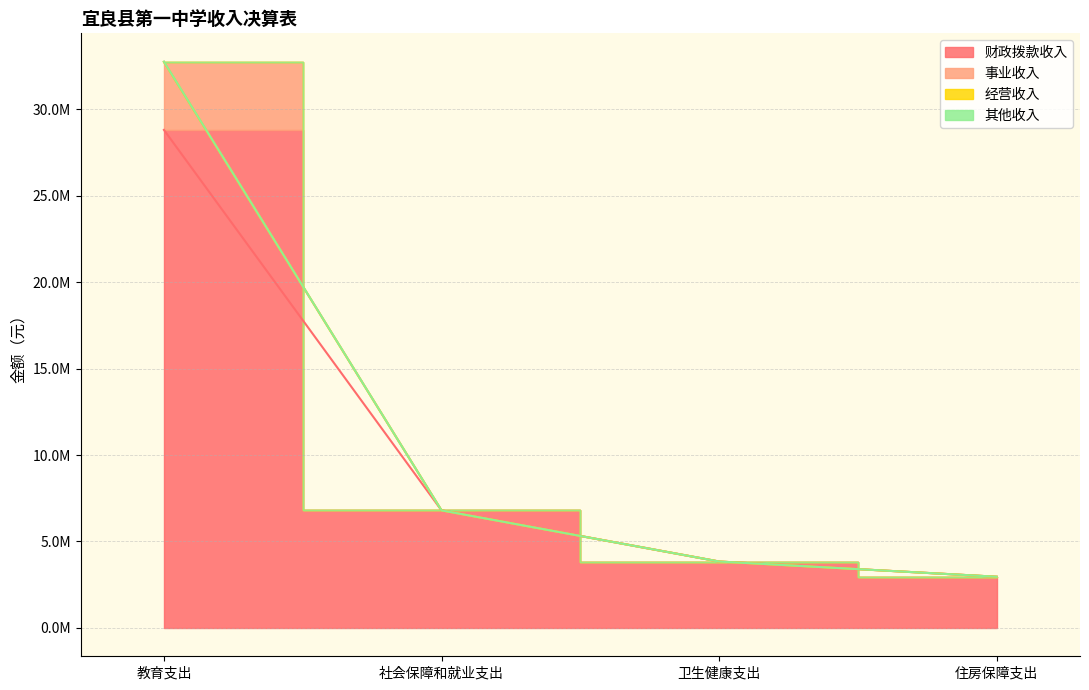

How many lines are shown in the chart?

3